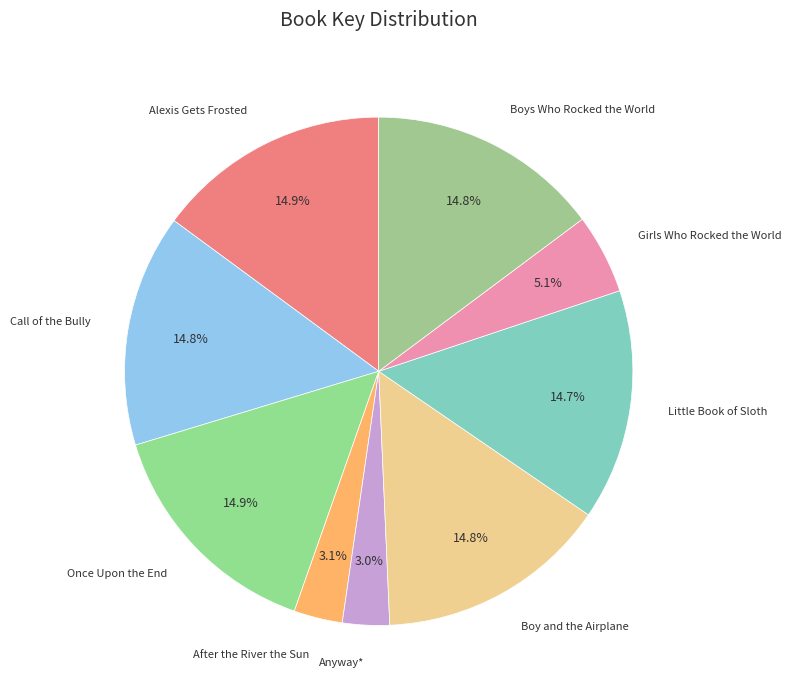

To the nearest percent, what is the combined percentage of Once Upon the End and Alexis Gets Frosted?

30%